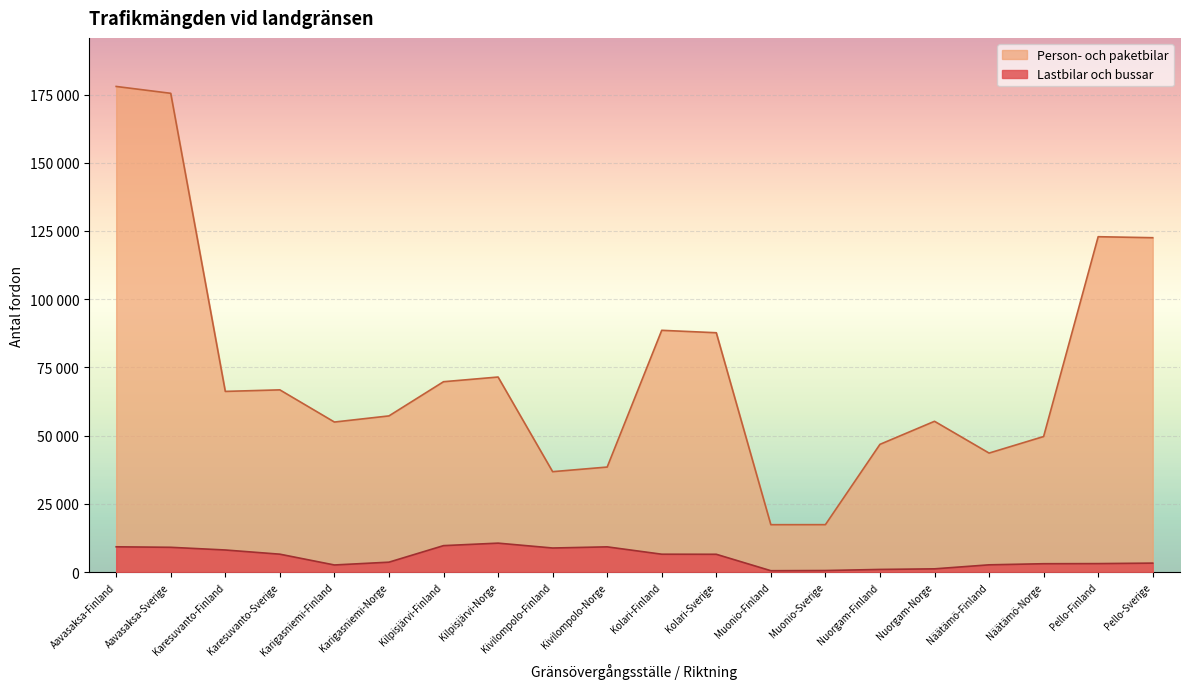

What position from the right is Kivilompolo-Norge?

11